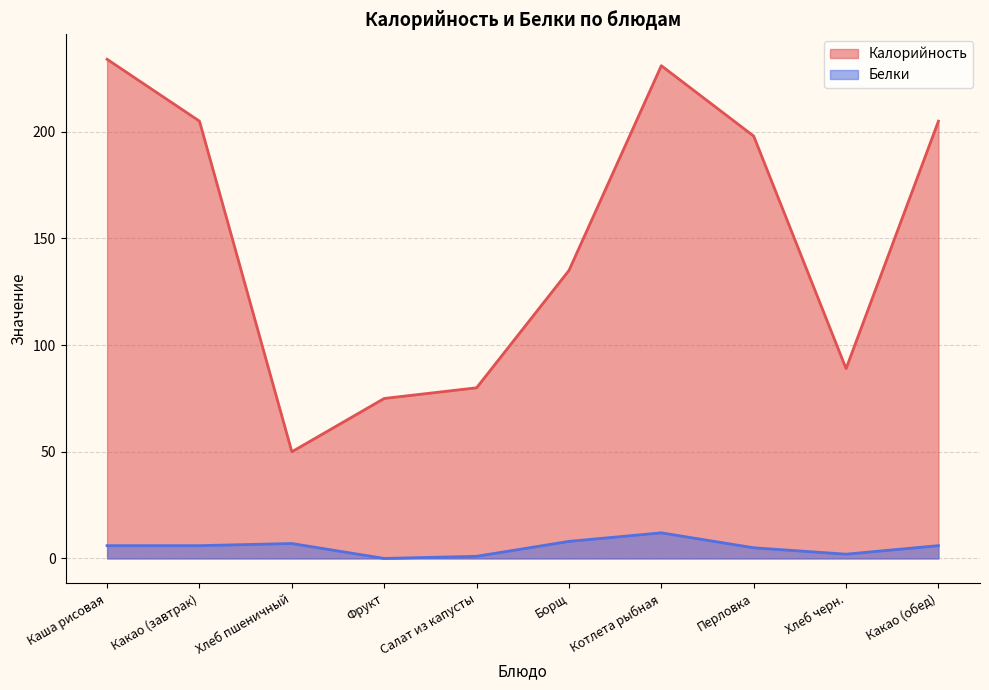

List the labels in order of Белки value, smallest first.

Фрукт, Салат из капусты, Хлеб черн., Перловка, Каша рисовая, Какао (завтрак), Какао (обед), Хлеб пшеничный, Борщ, Котлета рыбная